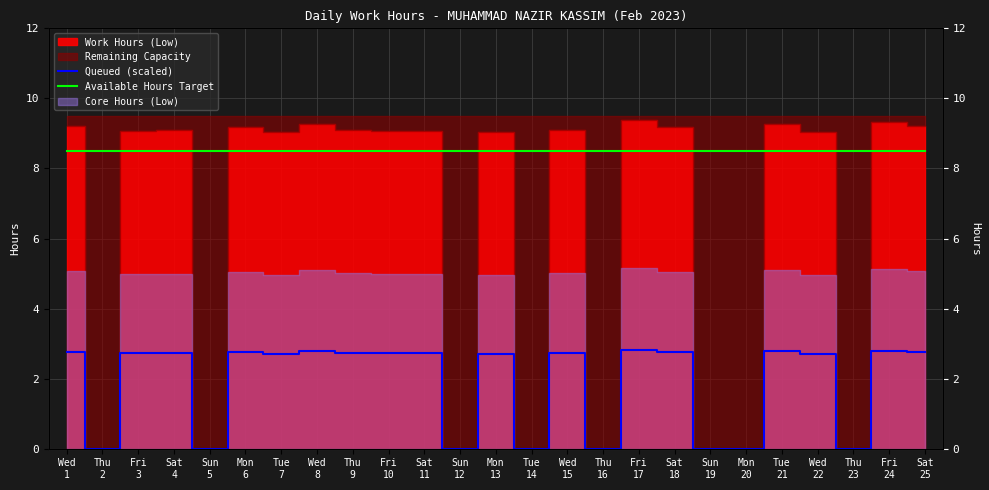

What value does the Available Hours Target series have at Wed
22?

8.5